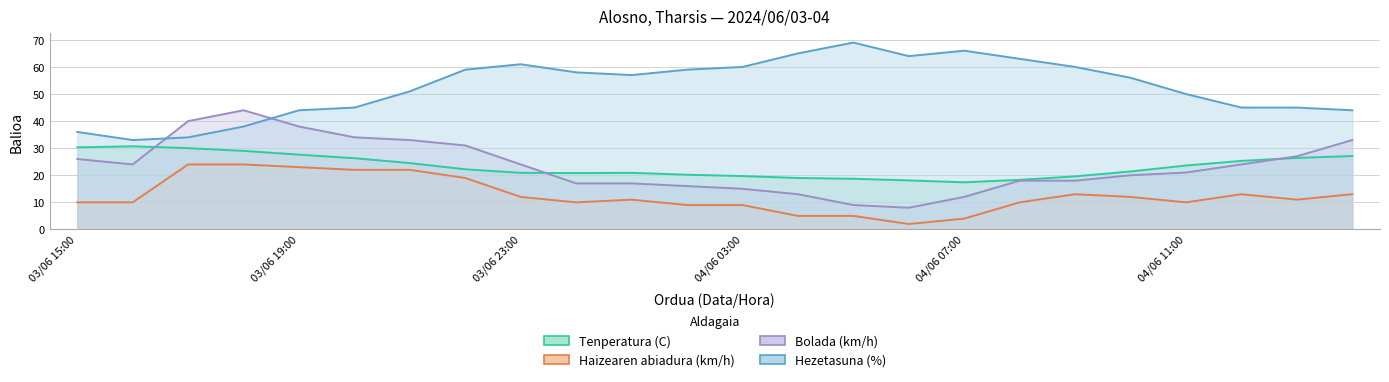

The Tenperatura (C) series shows 20.8 at 04/06 00:00. True or false?

True